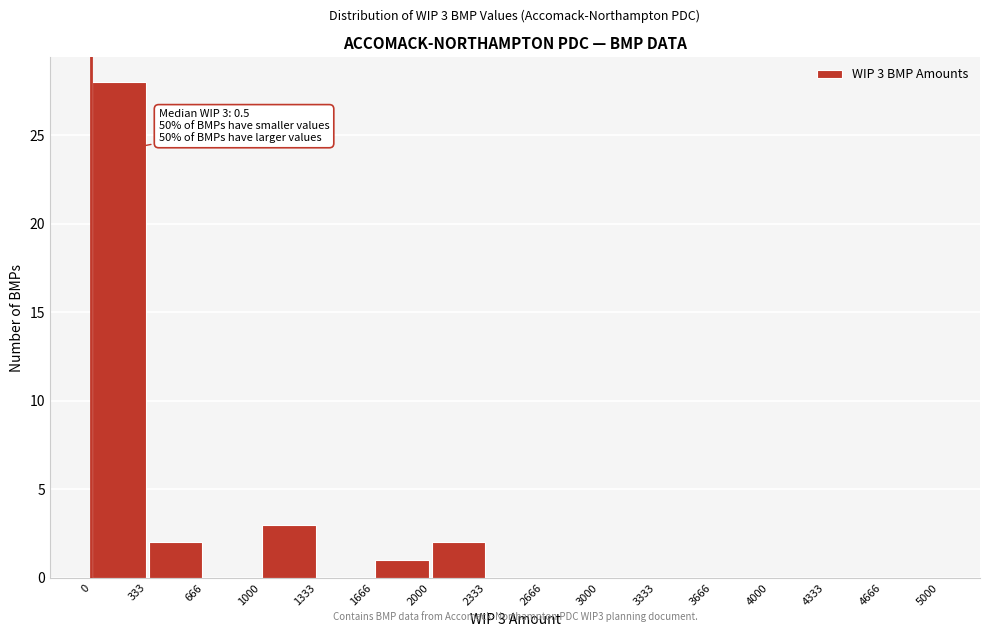

Which range on the x-axis has the tallest bar?

0 to 333